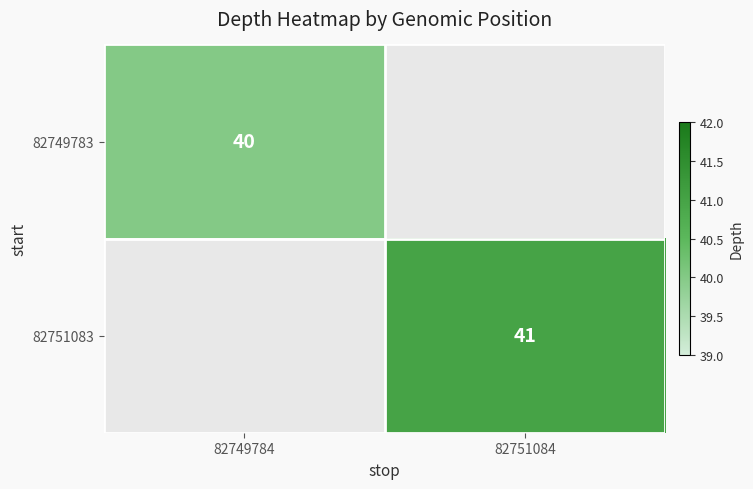

Is it true that 82751083 equals 25 at 82751084?

False